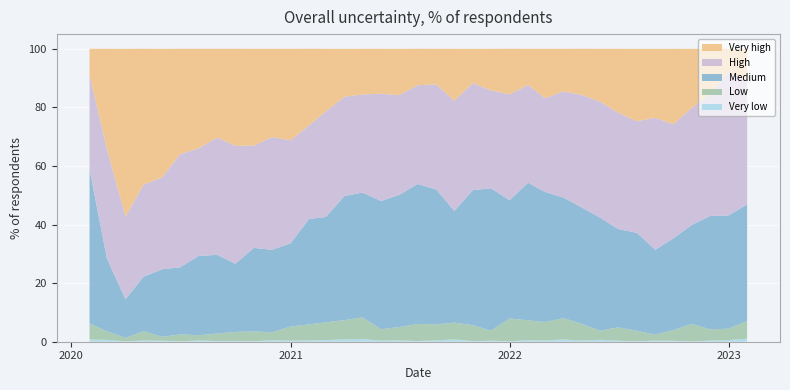

Reading right to left, extract all data points from this chart.

Very low: 2023-02-01=1.1	2023-01-01=0.6	2022-12-01=0.4	2022-11-01=0.1	2022-10-01=0.3	2022-09-01=0.4	2022-08-01=0.2	2022-07-01=0.3	2022-06-01=0.7	2022-05-01=0.4	2022-04-01=0.8	2022-03-01=0.4	2022-02-01=0.5	2022-01-01=0.2	2021-12-01=0.3	2021-11-01=0.2	2021-10-01=0.8	2021-09-01=0.5	2021-08-01=0.2	2021-07-01=0.5	2021-06-01=0.4	2021-05-01=0.9	2021-04-01=0.8	2021-03-01=0.6	2021-02-01=0.4	2021-01-01=0.4	2020-12-01=0.5	2020-11-01=0.2	2020-10-01=0.2	2020-09-01=0.2	2020-08-01=0.5	2020-07-01=0.1	2020-06-01=0.3	2020-05-01=0.4	2020-04-01=0.1	2020-03-01=0.6	2020-02-01=0.8
Low: 2023-02-01=6.0	2023-01-01=3.9	2022-12-01=3.8	2022-11-01=6.0	2022-10-01=3.6	2022-09-01=2.0	2022-08-01=3.6	2022-07-01=4.6	2022-06-01=3.1	2022-05-01=5.8	2022-04-01=7.3	2022-03-01=6.3	2022-02-01=6.8	2022-01-01=7.8	2021-12-01=3.4	2021-11-01=5.4	2021-10-01=5.7	2021-09-01=5.5	2021-08-01=5.8	2021-07-01=4.5	2021-06-01=3.9	2021-05-01=7.4	2021-04-01=6.6	2021-03-01=6.1	2021-02-01=5.5	2021-01-01=4.8	2020-12-01=2.7	2020-11-01=3.3	2020-10-01=3.1	2020-09-01=2.5	2020-08-01=1.8	2020-07-01=2.4	2020-06-01=1.3	2020-05-01=3.2	2020-04-01=1.2	2020-03-01=2.9	2020-02-01=5.5
Medium: 2023-02-01=39.8	2023-01-01=38.7	2022-12-01=38.7	2022-11-01=33.8	2022-10-01=31.3	2022-09-01=29.0	2022-08-01=33.4	2022-07-01=33.6	2022-06-01=38.6	2022-05-01=39.7	2022-04-01=41.2	2022-03-01=44.4	2022-02-01=47.0	2022-01-01=40.4	2021-12-01=48.6	2021-11-01=46.1	2021-10-01=38.1	2021-09-01=46.0	2021-08-01=47.8	2021-07-01=45.1	2021-06-01=43.8	2021-05-01=42.6	2021-04-01=42.4	2021-03-01=36.0	2021-02-01=36.0	2021-01-01=28.4	2020-12-01=28.1	2020-11-01=28.5	2020-10-01=23.3	2020-09-01=26.9	2020-08-01=27.1	2020-07-01=22.9	2020-06-01=23.1	2020-05-01=18.6	2020-04-01=13.2	2020-03-01=24.8	2020-02-01=52.6
High: 2023-02-01=42.6	2023-01-01=48.9	2022-12-01=41.7	2022-11-01=40.0	2022-10-01=39.0	2022-09-01=45.1	2022-08-01=38.1	2022-07-01=39.7	2022-06-01=39.6	2022-05-01=38.4	2022-04-01=36.2	2022-03-01=32.0	2022-02-01=33.4	2022-01-01=36.1	2021-12-01=33.5	2021-11-01=36.5	2021-10-01=37.6	2021-09-01=35.9	2021-08-01=33.7	2021-07-01=34.0	2021-06-01=36.6	2021-05-01=33.5	2021-04-01=33.9	2021-03-01=36.1	2021-02-01=31.9	2021-01-01=35.2	2020-12-01=38.5	2020-11-01=34.9	2020-10-01=40.3	2020-09-01=40.0	2020-08-01=36.8	2020-07-01=38.6	2020-06-01=31.4	2020-05-01=31.4	2020-04-01=28.2	2020-03-01=37.4	2020-02-01=32.3
Very high: 2023-02-01=10.5	2023-01-01=7.9	2022-12-01=15.4	2022-11-01=20.1	2022-10-01=25.8	2022-09-01=23.5	2022-08-01=24.7	2022-07-01=21.8	2022-06-01=18.0	2022-05-01=15.8	2022-04-01=14.5	2022-03-01=16.9	2022-02-01=12.4	2022-01-01=15.6	2021-12-01=14.2	2021-11-01=11.7	2021-10-01=17.7	2021-09-01=12.2	2021-08-01=12.4	2021-07-01=15.8	2021-06-01=15.3	2021-05-01=15.6	2021-04-01=16.3	2021-03-01=21.4	2021-02-01=26.1	2021-01-01=31.2	2020-12-01=30.1	2020-11-01=33.1	2020-10-01=33.1	2020-09-01=30.3	2020-08-01=33.9	2020-07-01=36.0	2020-06-01=43.9	2020-05-01=46.4	2020-04-01=57.3	2020-03-01=34.2	2020-02-01=8.9